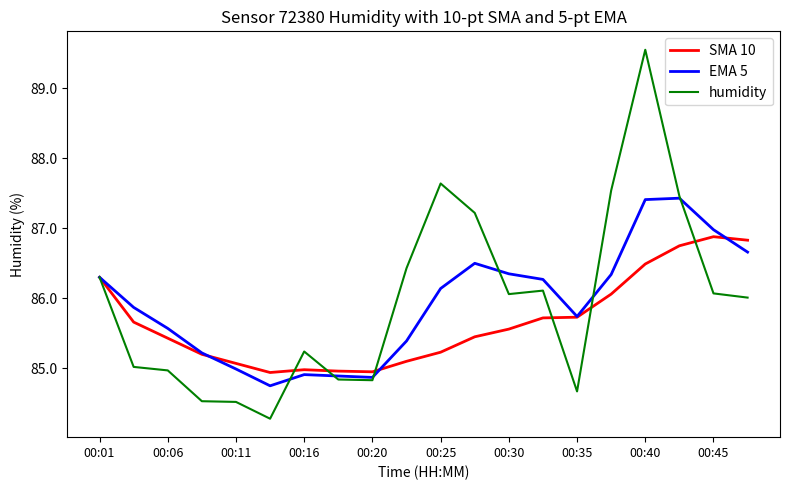

What is the average value of the SMA 10 series?

85.7